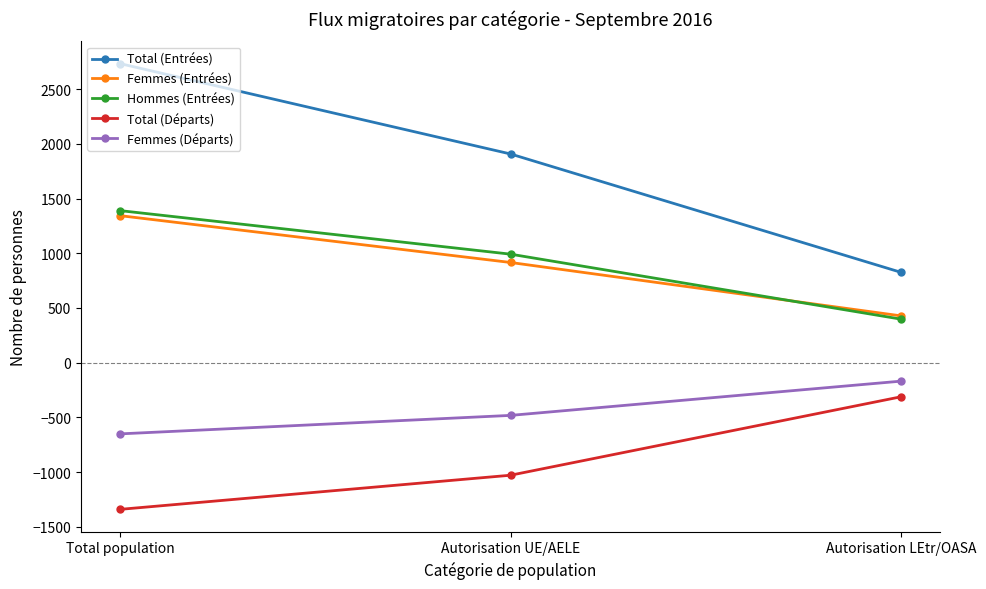

Reading left to right, what are all the values shown in this chart?

Total (Entrées): Total population=2734	Autorisation UE/AELE=1908	Autorisation LEtr/OASA=826
Femmes (Entrées): Total population=1344	Autorisation UE/AELE=916	Autorisation LEtr/OASA=428
Hommes (Entrées): Total population=1390	Autorisation UE/AELE=992	Autorisation LEtr/OASA=398
Total (Départs): Total population=-1341	Autorisation UE/AELE=-1029	Autorisation LEtr/OASA=-312
Femmes (Départs): Total population=-651	Autorisation UE/AELE=-482	Autorisation LEtr/OASA=-169